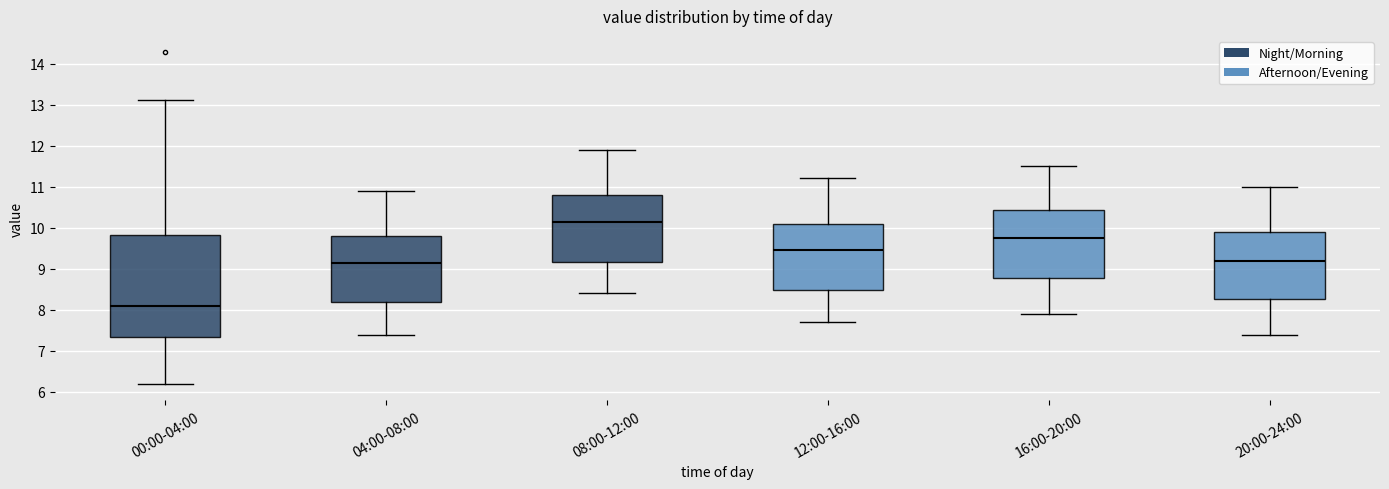

Reading left to right, transcribe this box plot: for each box, give where its median line is, the range the box spans, and where its two whiskers end, as read against the y-axis. The values are not printed on the chart, so give them approximately, as read against the axis.

00:00-04:00: median 8.1, box 7.3 to 9.8, whiskers 6.2 to 13.1
04:00-08:00: median 9.2, box 8.2 to 9.8, whiskers 7.4 to 10.9
08:00-12:00: median 10.2, box 9.2 to 10.8, whiskers 8.4 to 11.9
12:00-16:00: median 9.5, box 8.5 to 10.1, whiskers 7.7 to 11.2
16:00-20:00: median 9.8, box 8.8 to 10.4, whiskers 7.9 to 11.5
20:00-24:00: median 9.2, box 8.3 to 9.9, whiskers 7.4 to 11.0